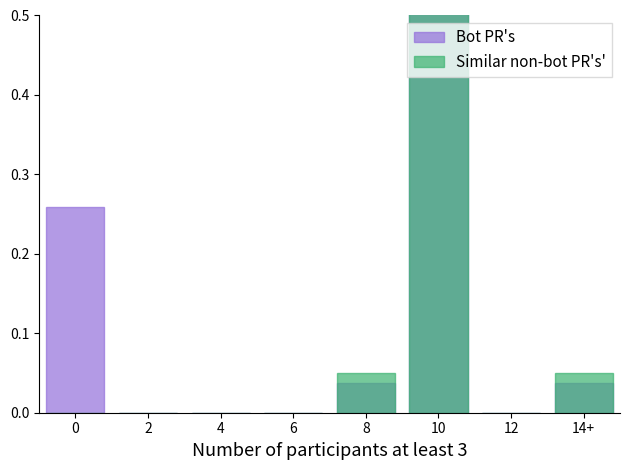

Which label corresponds to the largest value in the chart?

10